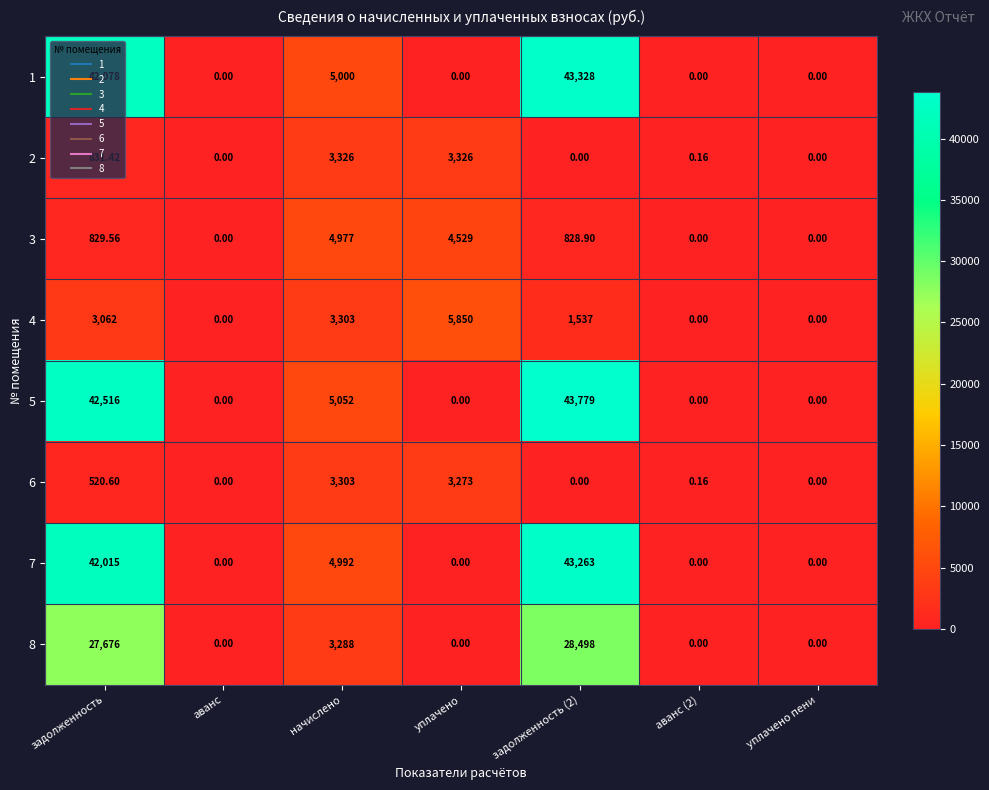

Is the value of 7 at задолженность (2) greater than the value of 1 at аванс (2)?

Yes